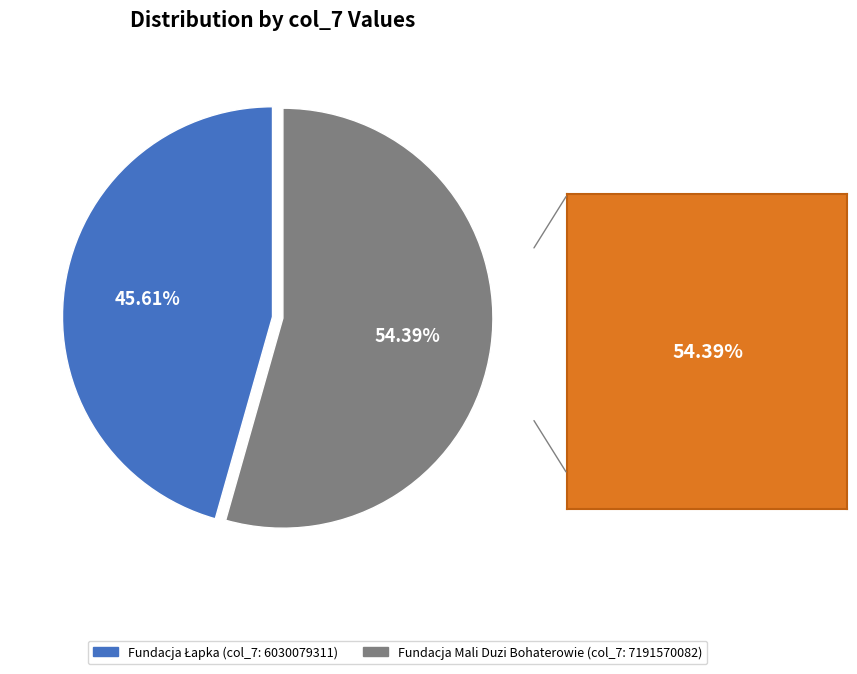

How many segments does this pie chart have?

2